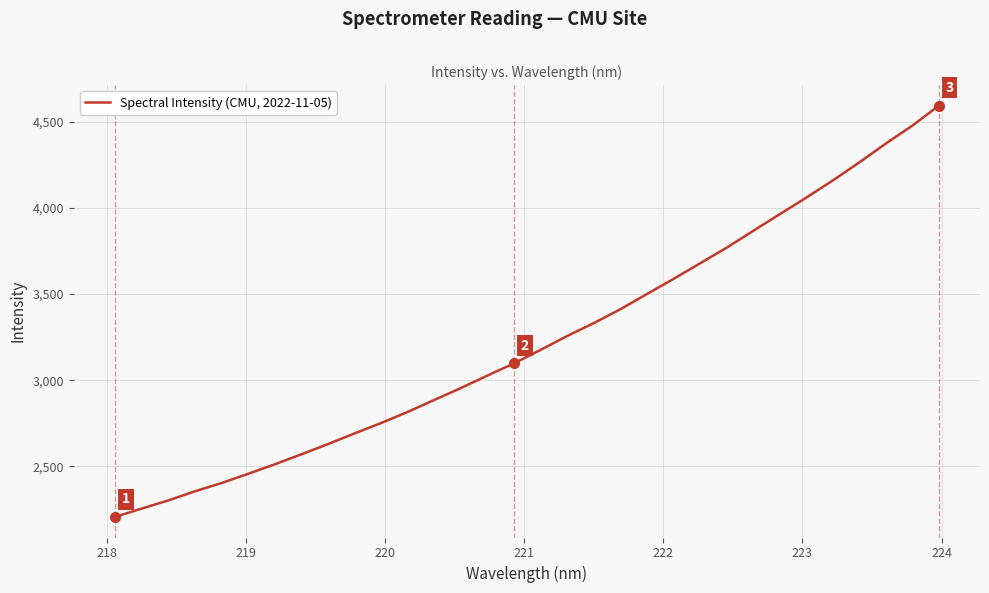

What is the greatest value displayed?

4594.3